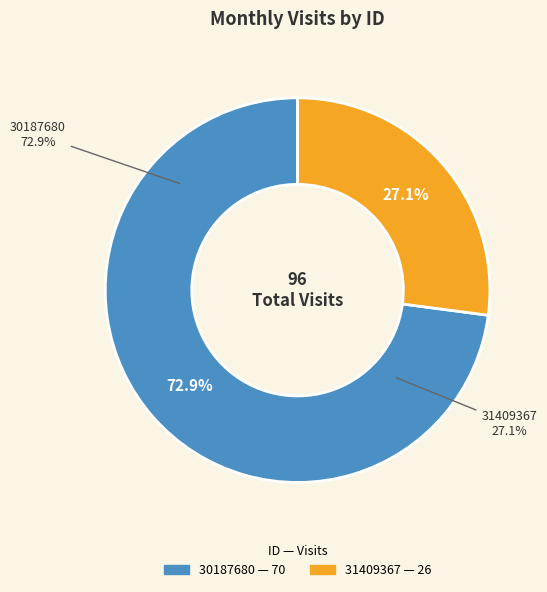

What is the ratio of the value at 30187680 to the value at 31409367?

2.7